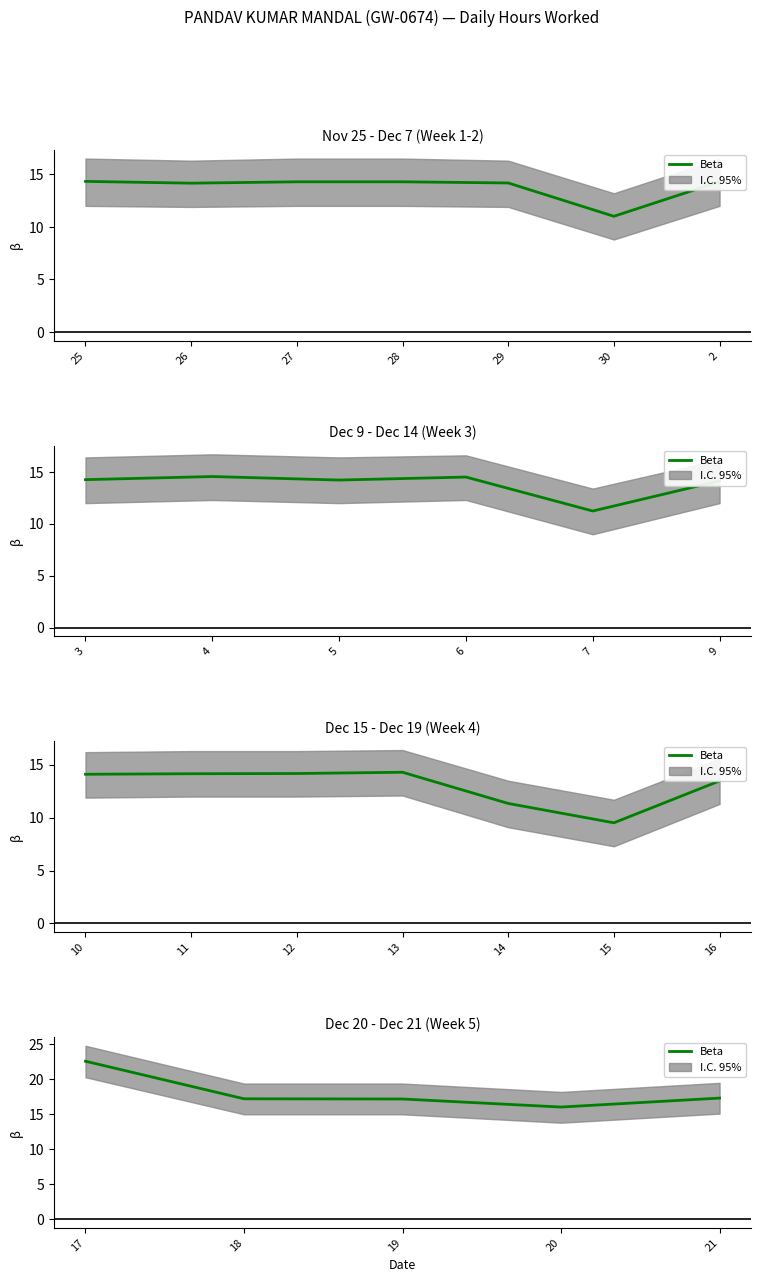

True or false: the data has more than 2 interior local peaks.

False